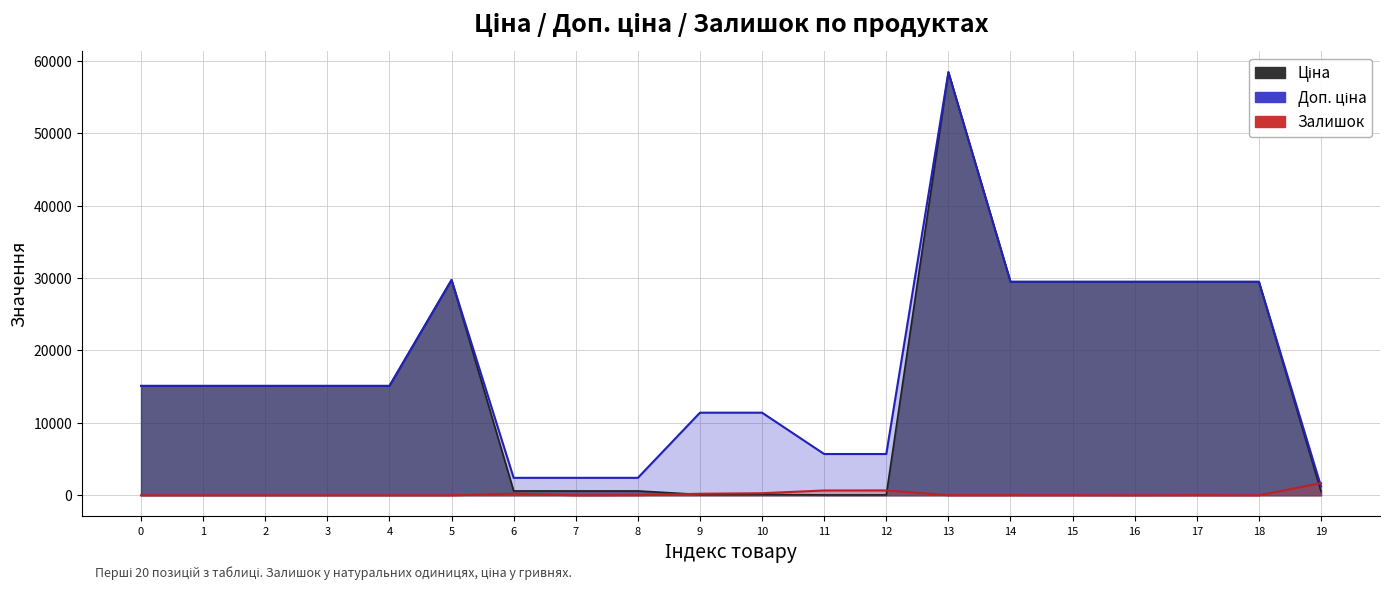

How many interior local peaks does the Ціна series have?

2